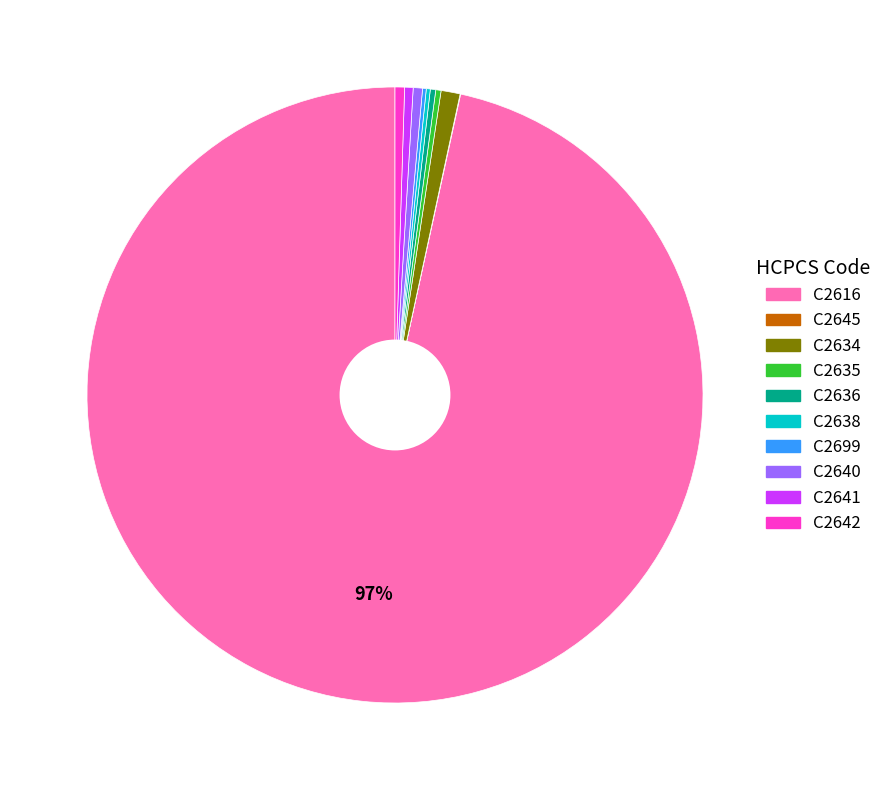

Does any single category account for the majority?

Yes